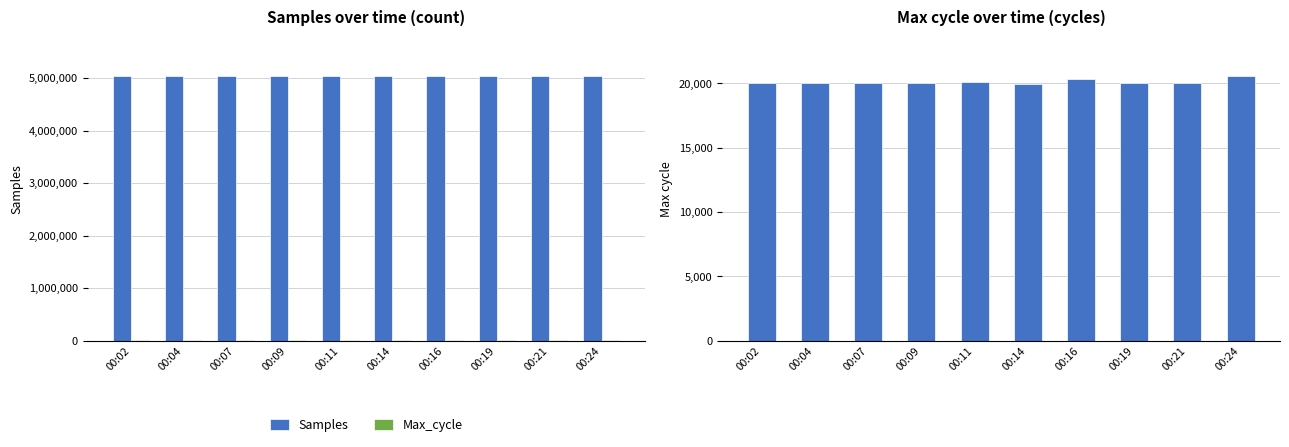

Reading left to right, what are all the values shown in this chart?

Samples: 5028312	5028570	5028002	5028224	5027619	5028087	5028603	5028632	5027527	5027299
Max_cycle: 19993	20000	19993	19989	20071	19985	20326	20008	20009	20537